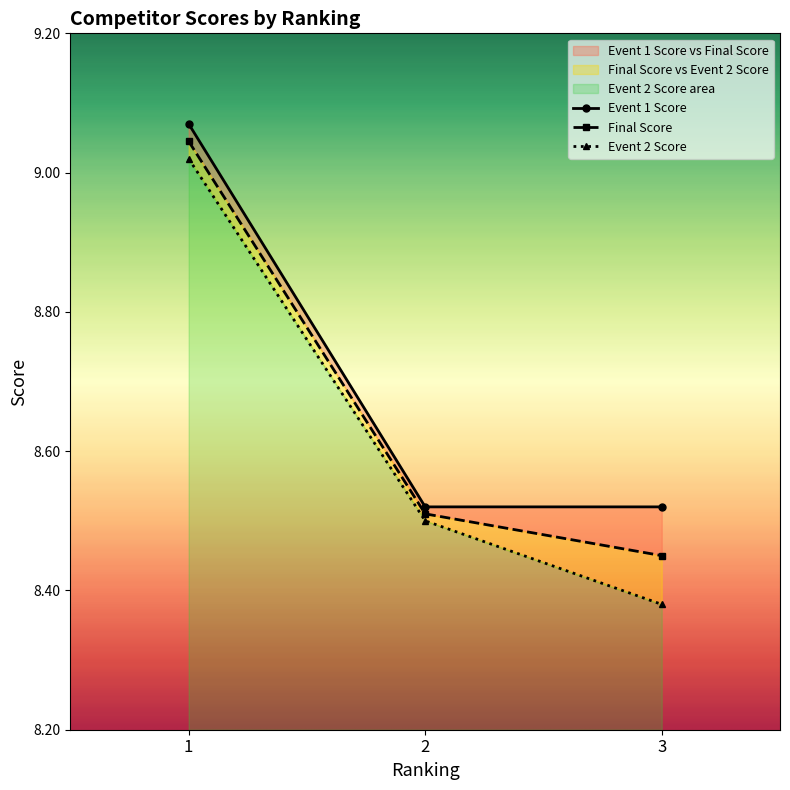

Where is Event 1 Score nearest to the value 8?

2